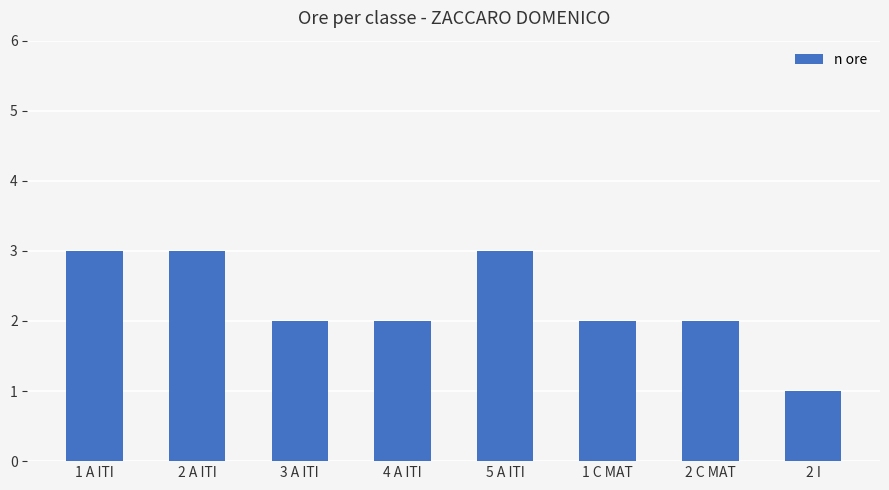

What is the label of the 6th bar from the left?

1 C MAT